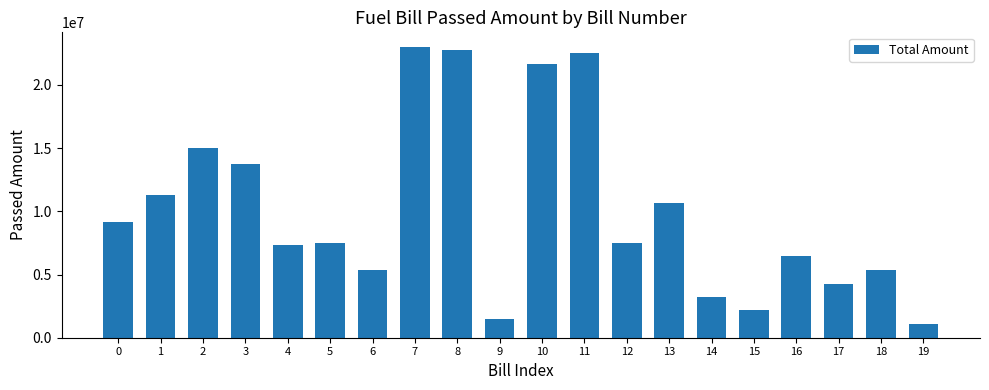

Are the bars grouped side by side (vs. stacked)?

No